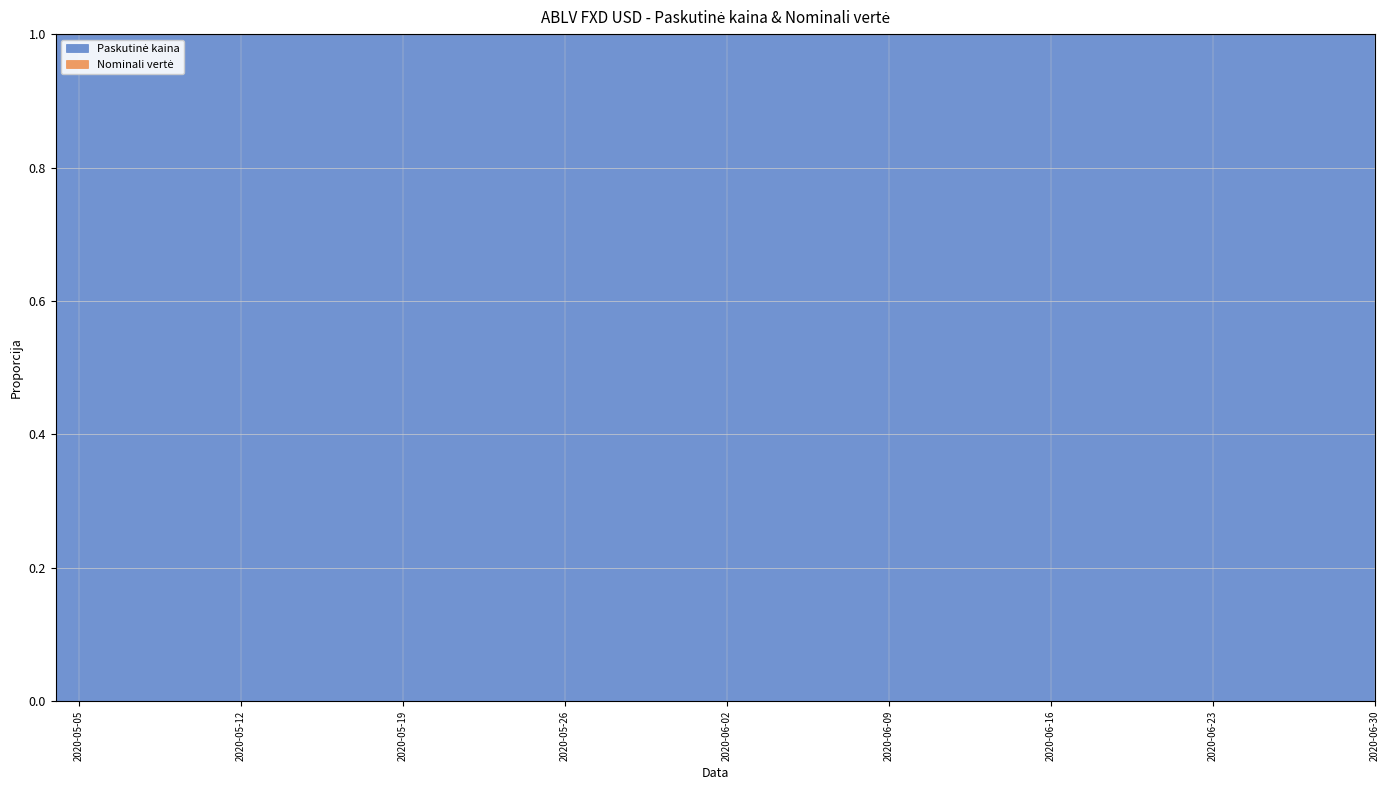

Count the values in the range 0 to 1.

40